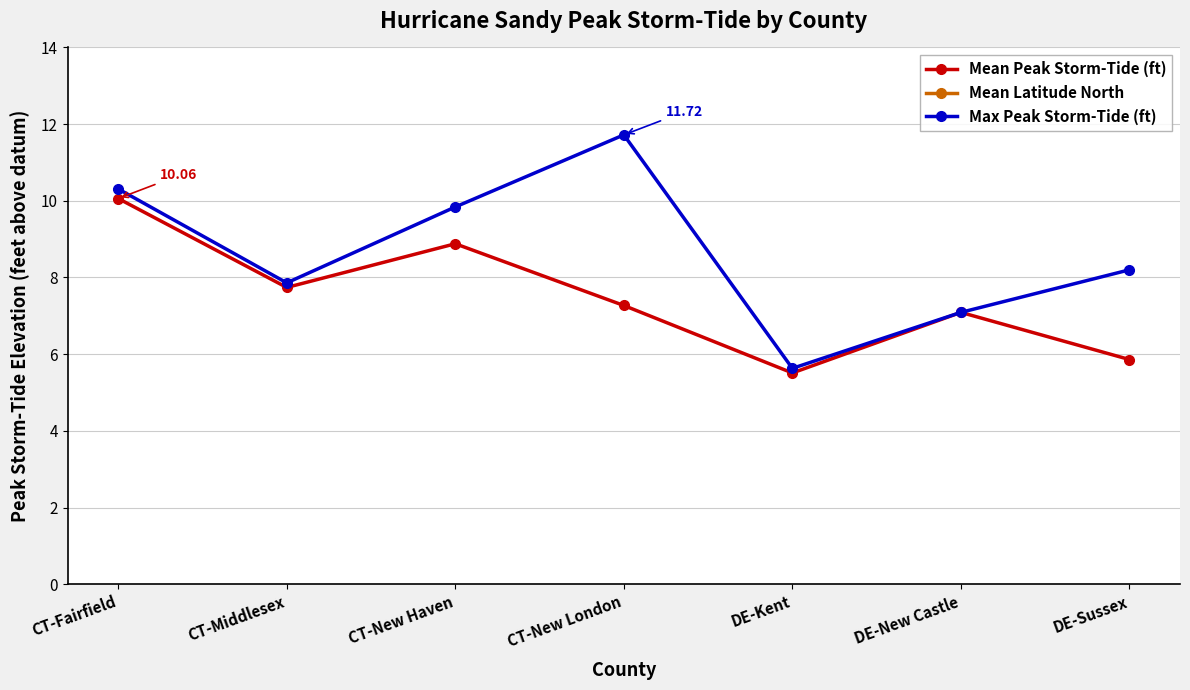

True or false: Mean Peak Storm-Tide (ft) and Mean Latitude North intersect in this chart.

False